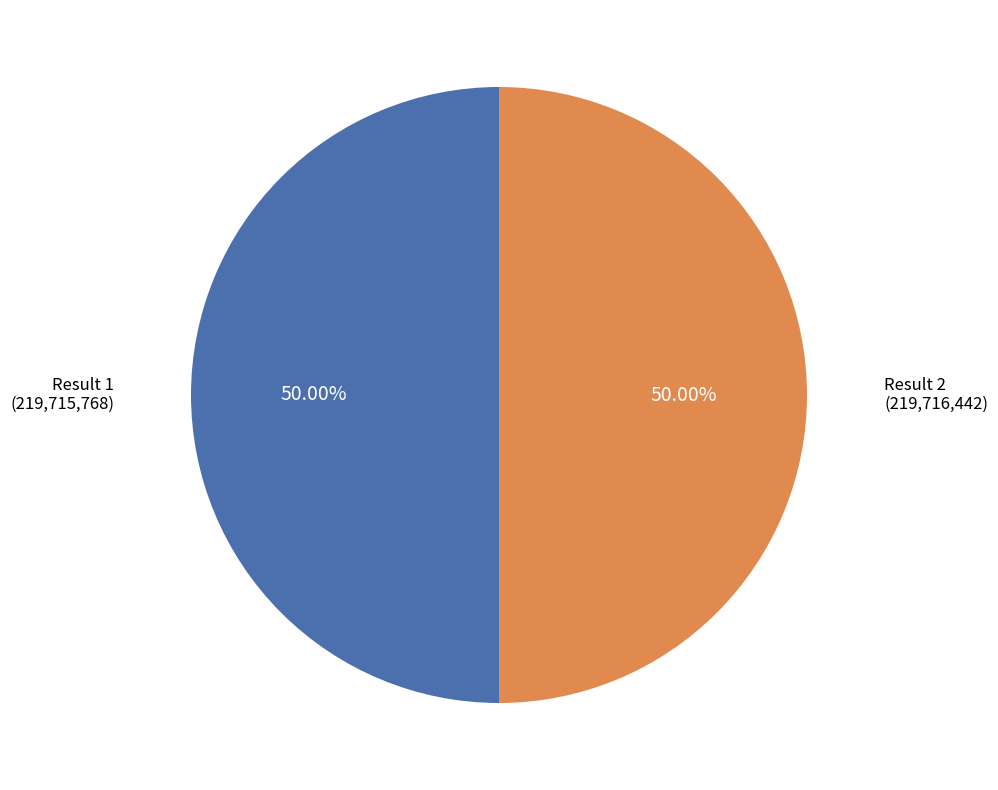

Approximately how many times larger is the value at Result 1 compared to Result 2?

1.0